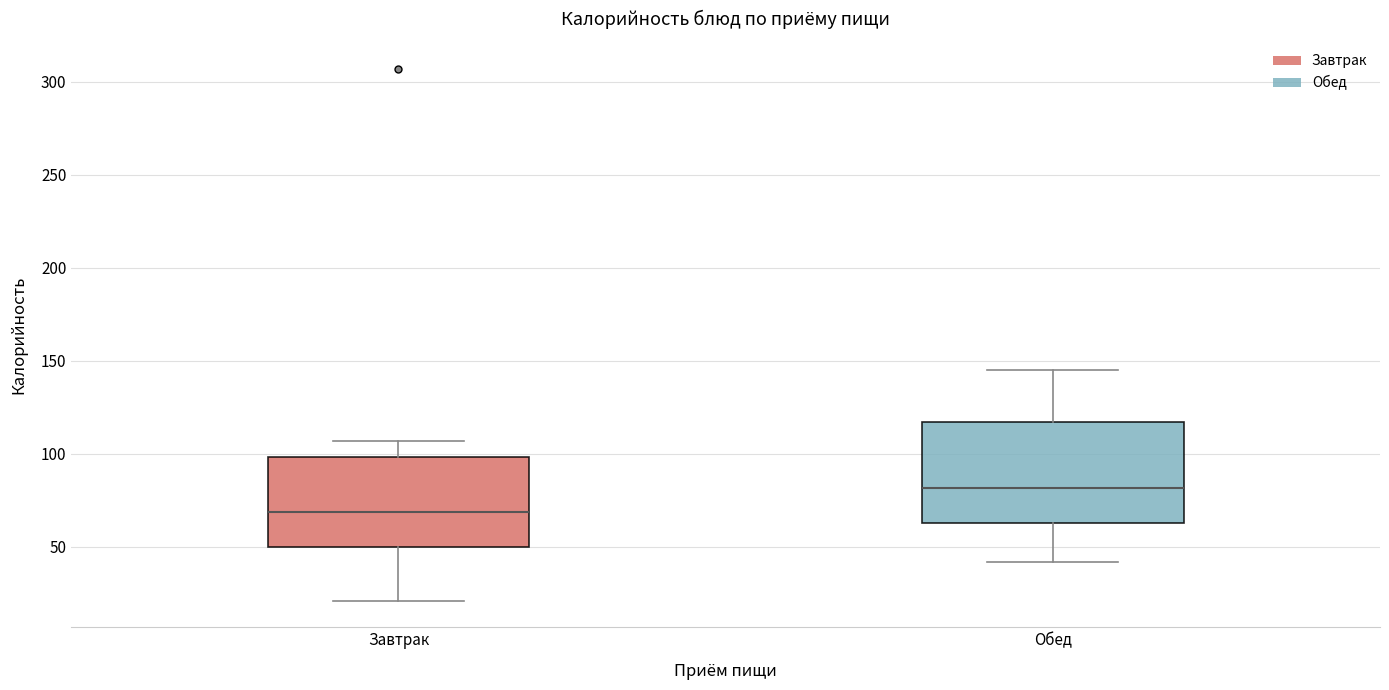

Where does the upper whisker of the box for Обед end on the y-axis? The values are not printed on the chart, so give them approximately, as read against the axis.

145